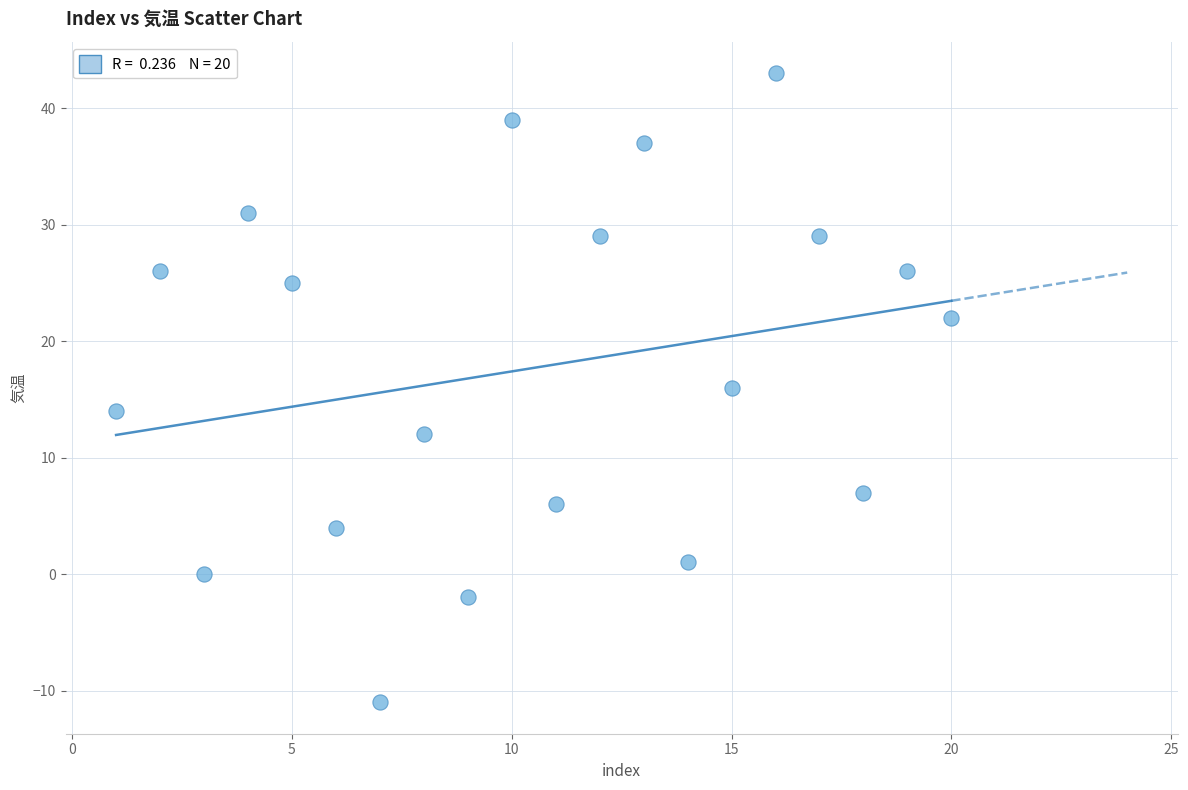

What is the range of Y values (max minus min)?

54